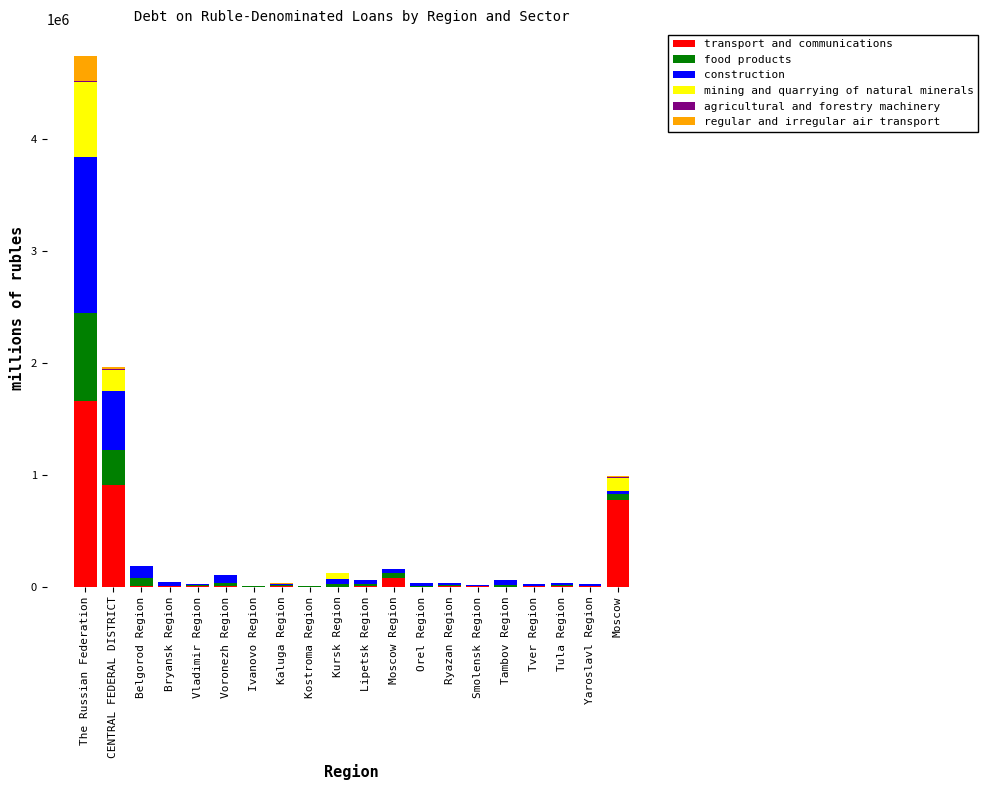

At which category is the sum across all series the highest?

The Russian Federation